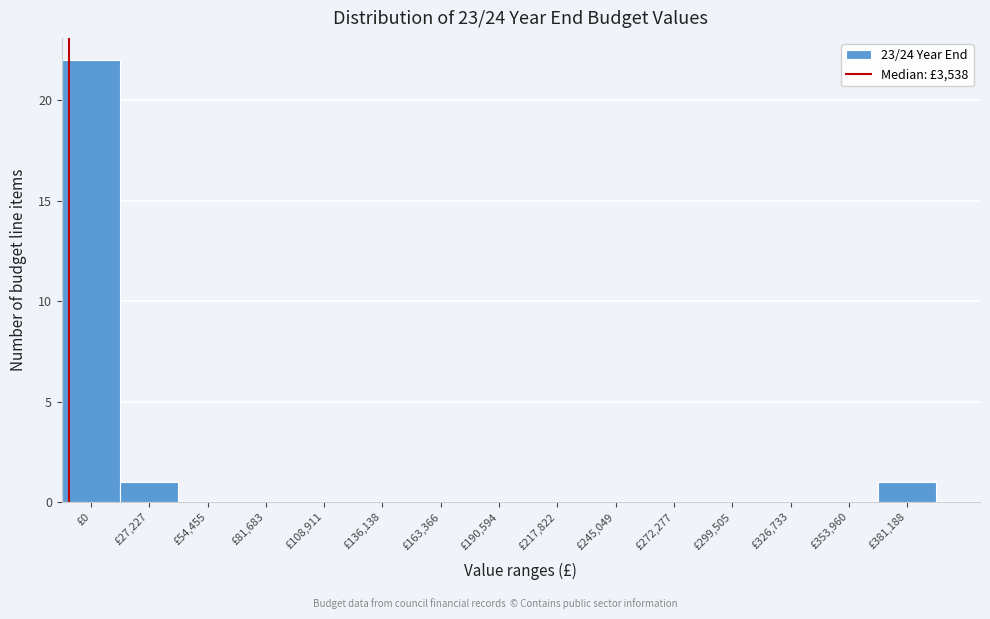

Reading right to left, transcribe all the data shown in this chart.

£381,188=1	£353,960=0	£326,733=0	£299,505=0	£272,277=0	£245,049=0	£217,822=0	£190,594=0	£163,366=0	£136,138=0	£108,911=0	£81,683=0	£54,455=0	£27,227=1	£0=22